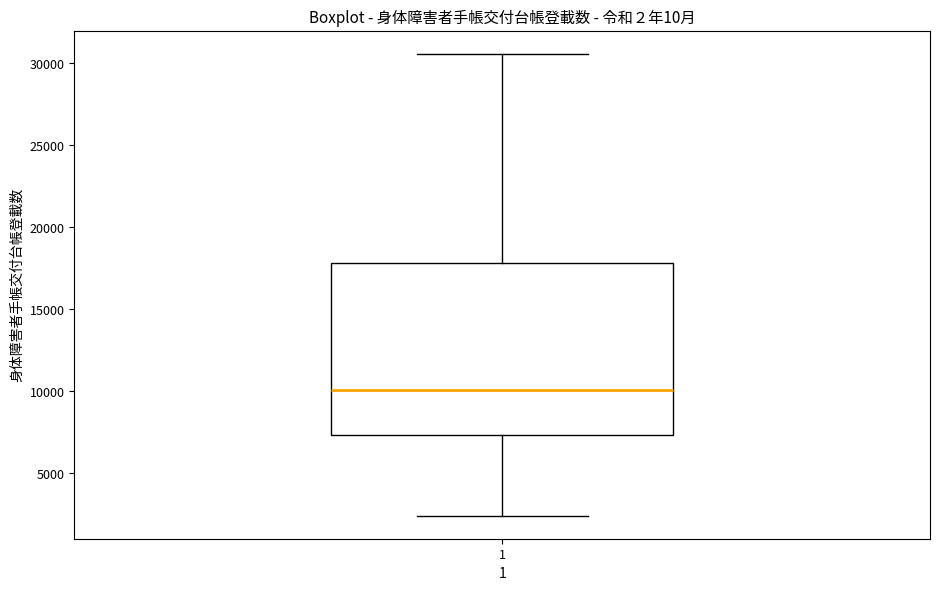

Read this box plot against the y-axis: the position of the median line, the range covered by the box, and the ends of both whiskers. The values are not printed on the chart, so give them approximately, as read against the axis.

median 10000, box 7500 to 18000, whiskers 2500 to 30500